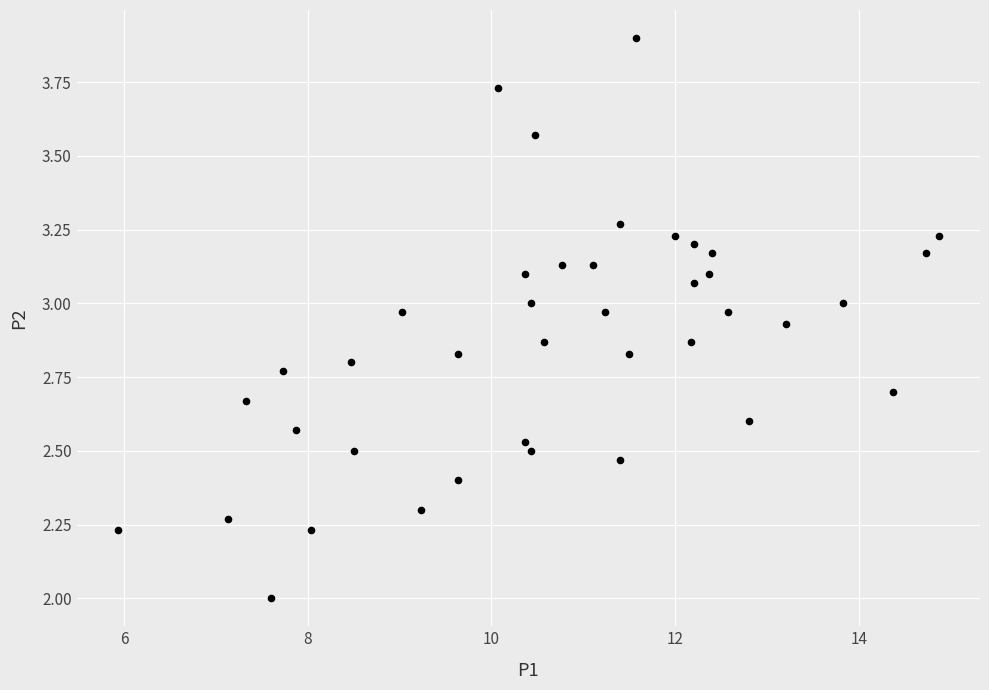

What is the range of Y values (max minus min)?

1.9